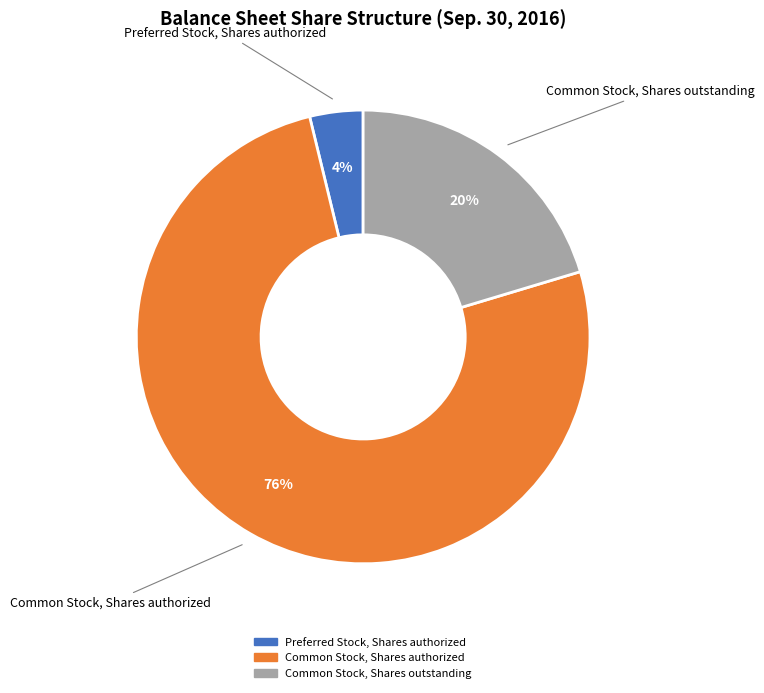

Between Preferred Stock, Shares authorized and Common Stock, Shares authorized, which is larger?

Common Stock, Shares authorized